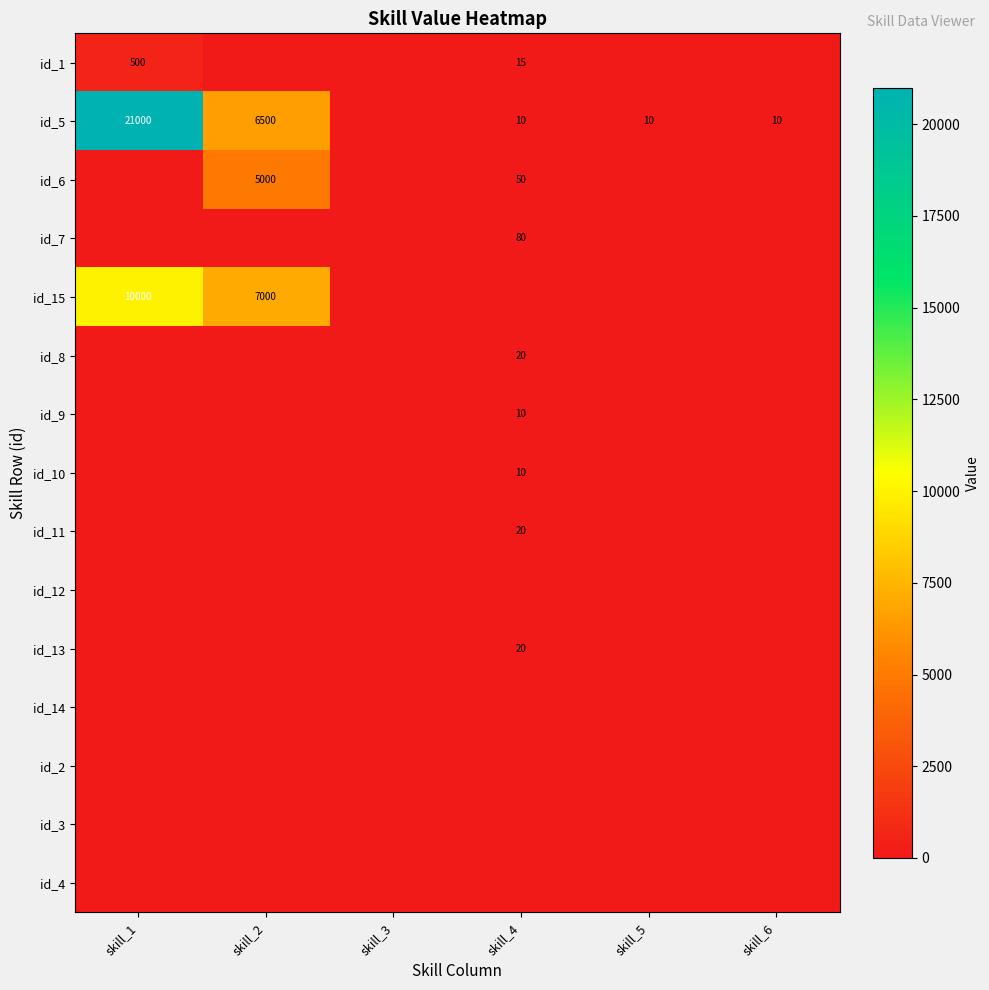

The id_10 series shows 17 at skill_4. True or false?

False